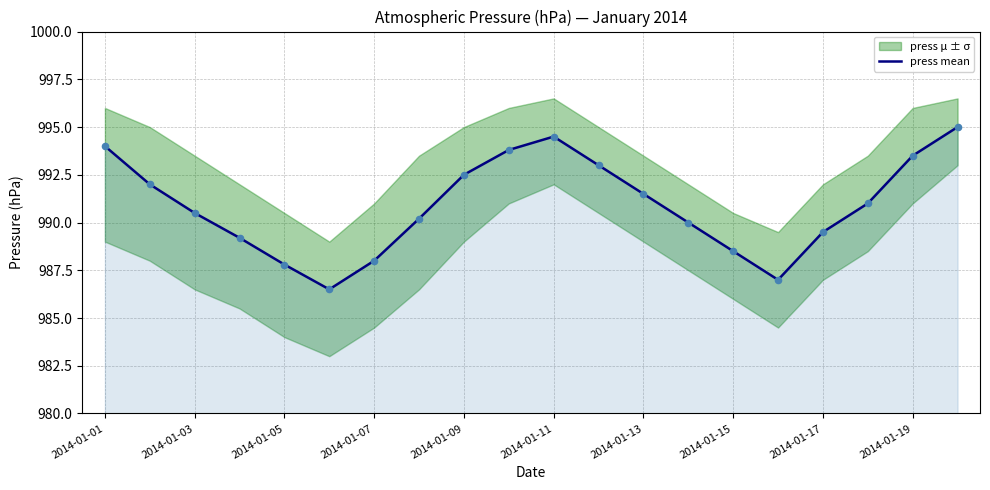

Approximately how many times larger is the value at 2014-01-19 compared to 18?

1.0